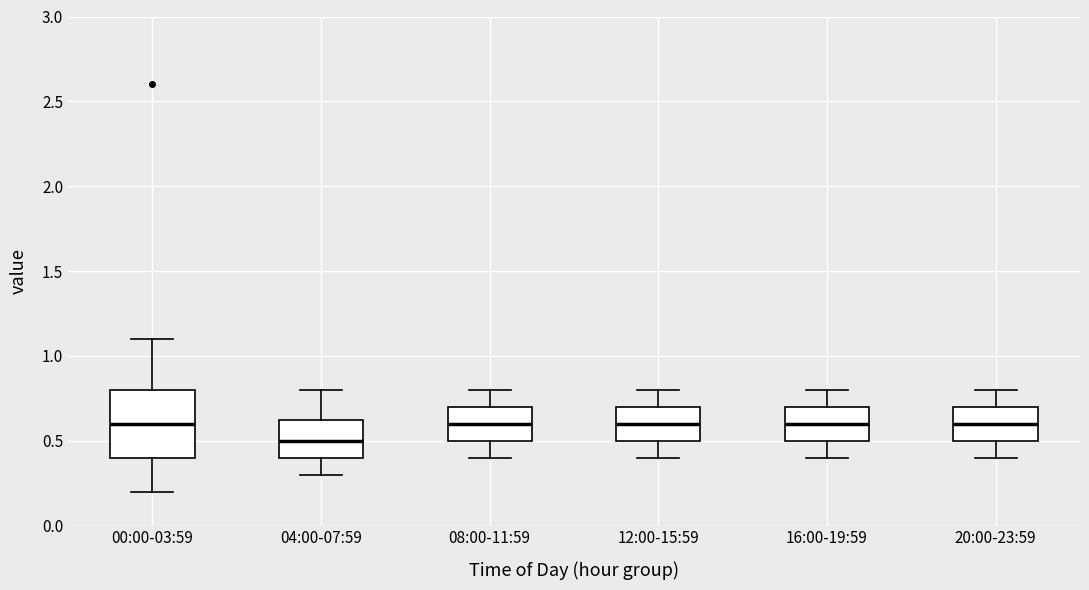

Reading left to right, transcribe this box plot: for each box, give where its median line is, the range the box spans, and where its two whiskers end, as read against the y-axis. The values are not printed on the chart, so give them approximately, as read against the axis.

00:00-03:59: median 0.60, box 0.40 to 0.80, whiskers 0.20 to 1.10
04:00-07:59: median 0.50, box 0.40 to 0.65, whiskers 0.30 to 0.80
08:00-11:59: median 0.60, box 0.50 to 0.70, whiskers 0.40 to 0.80
12:00-15:59: median 0.60, box 0.50 to 0.70, whiskers 0.40 to 0.80
16:00-19:59: median 0.60, box 0.50 to 0.70, whiskers 0.40 to 0.80
20:00-23:59: median 0.60, box 0.50 to 0.70, whiskers 0.40 to 0.80